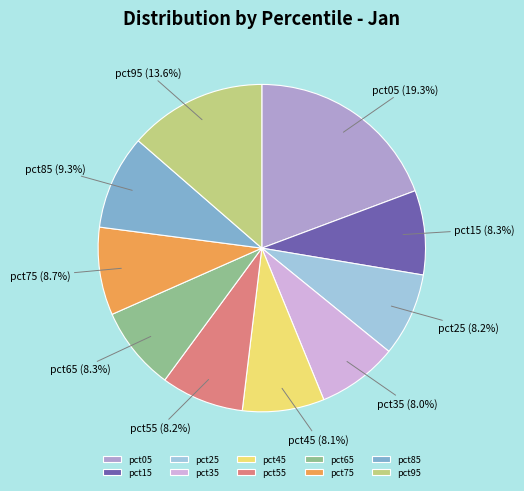

Does pct95 represent more than half of the total?

No